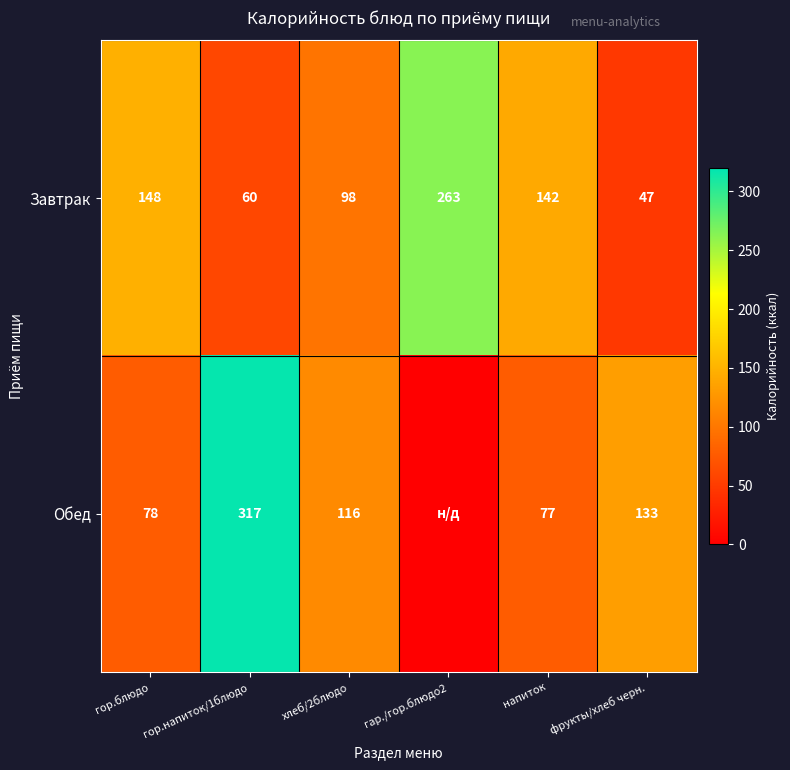

Which category has the lowest value across all series?

гар./гор.блюдо2